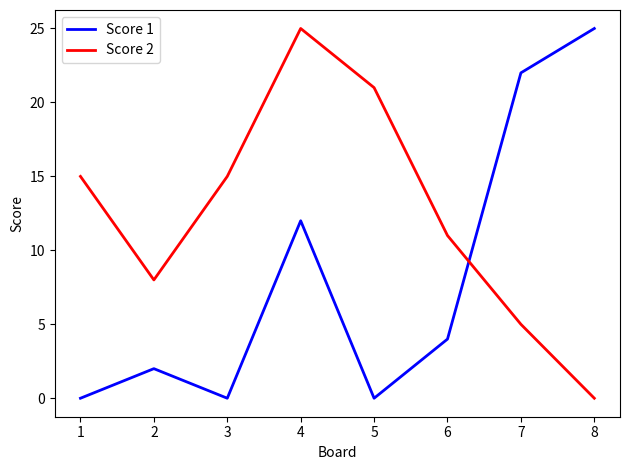

What is the greatest value displayed?

25